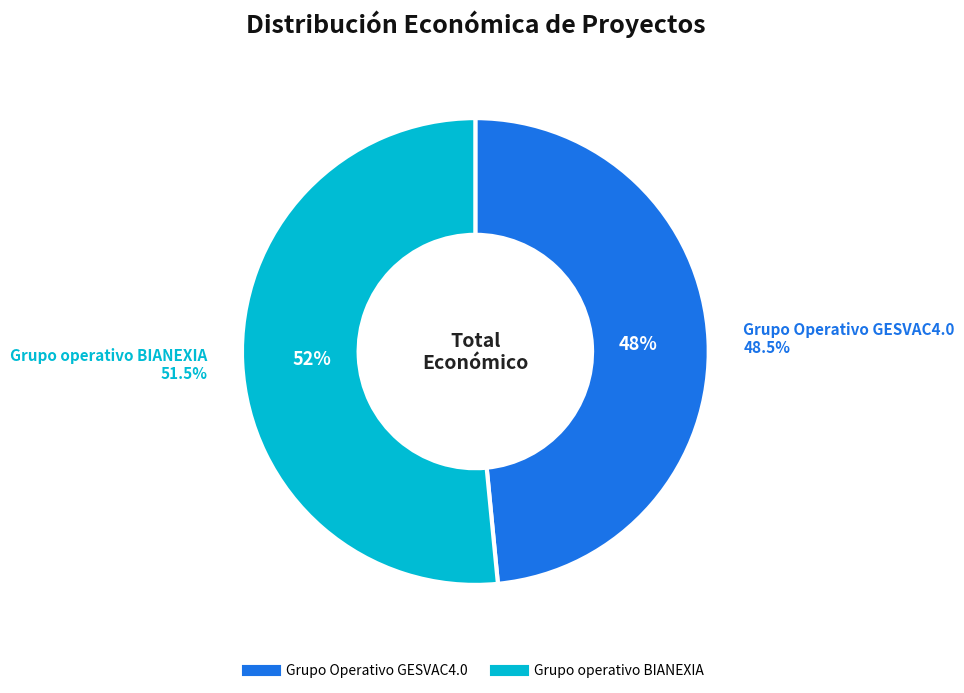

The Grupo Operativo GESVAC4.0 slice represents 48% of the pie. True or false?

True